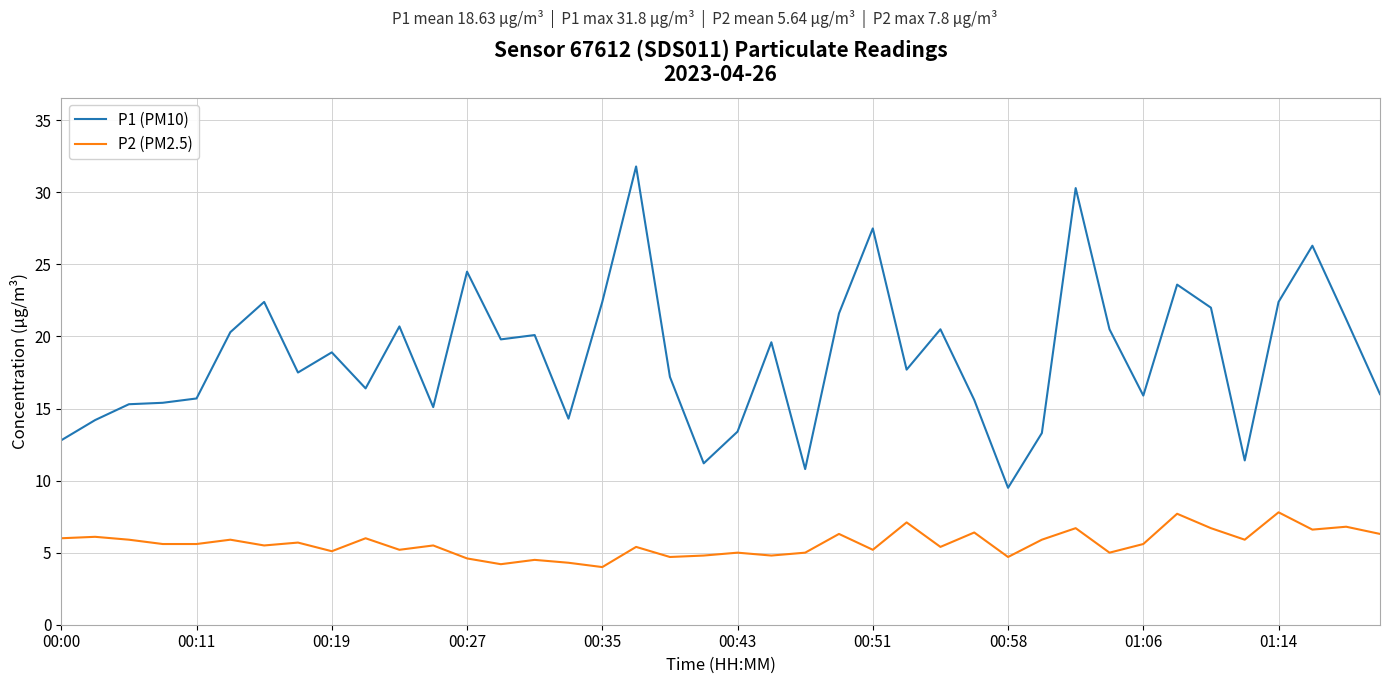

What is the minimum value for P1 (PM10)?

9.5